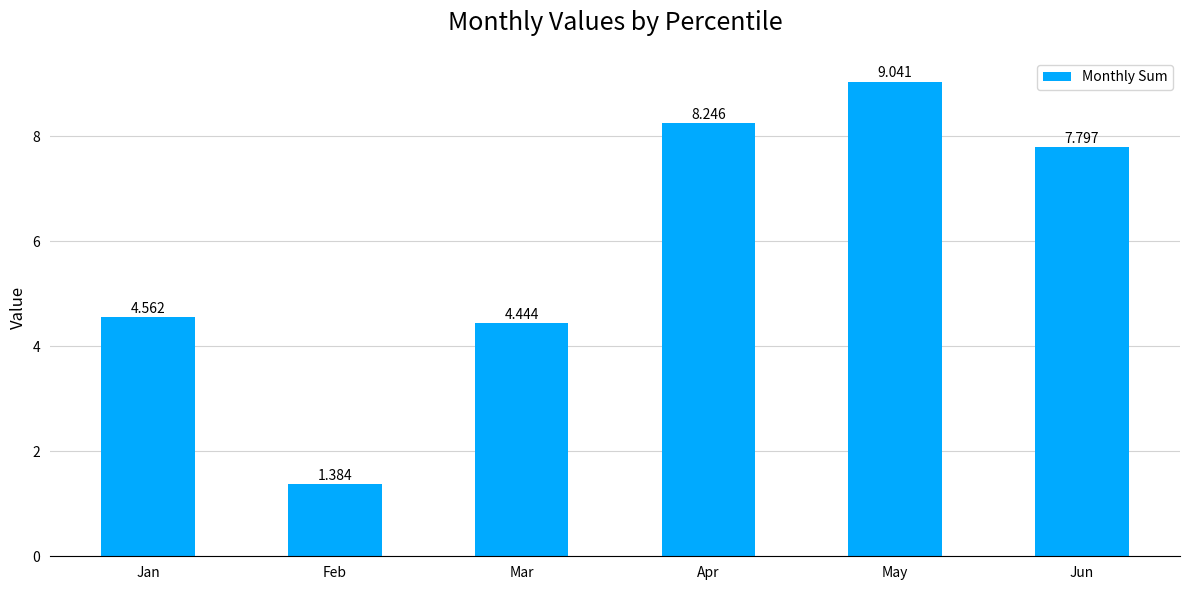

List the labels in order of value, smallest first.

Feb, Mar, Jan, Jun, Apr, May